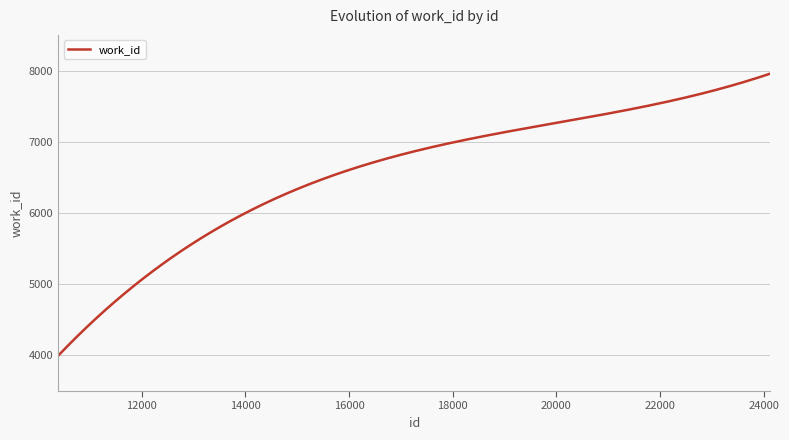

What is the maximum value shown in the chart?

7957.0